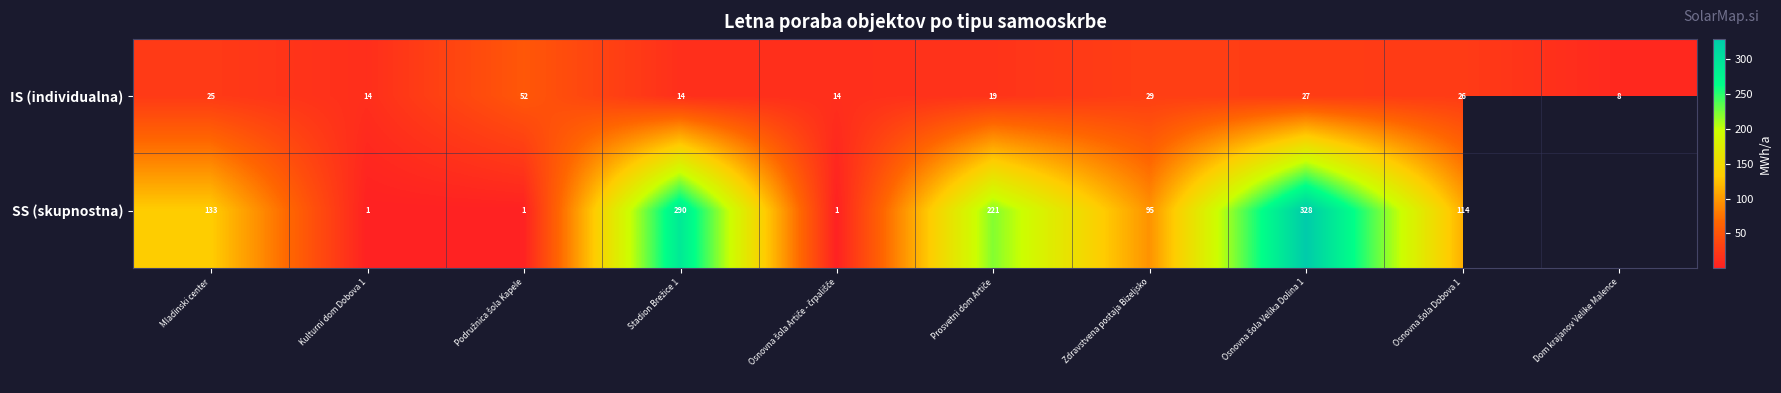

What is the greatest value displayed?

328.2